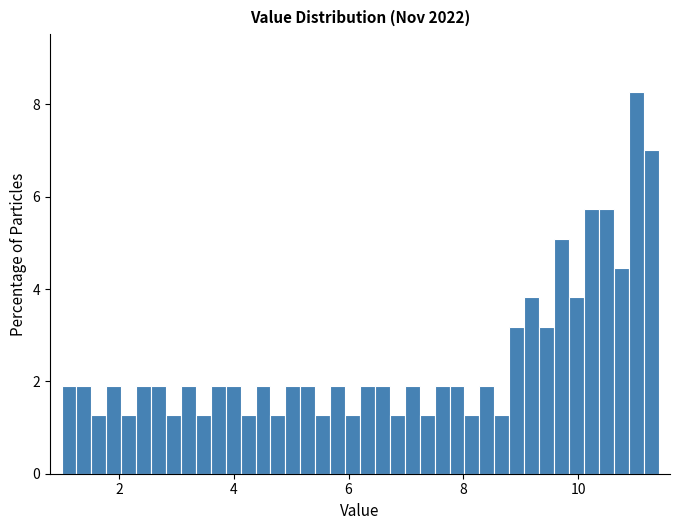

Read against the x-axis, roughly where is the centre of the tallest bar?

11.0